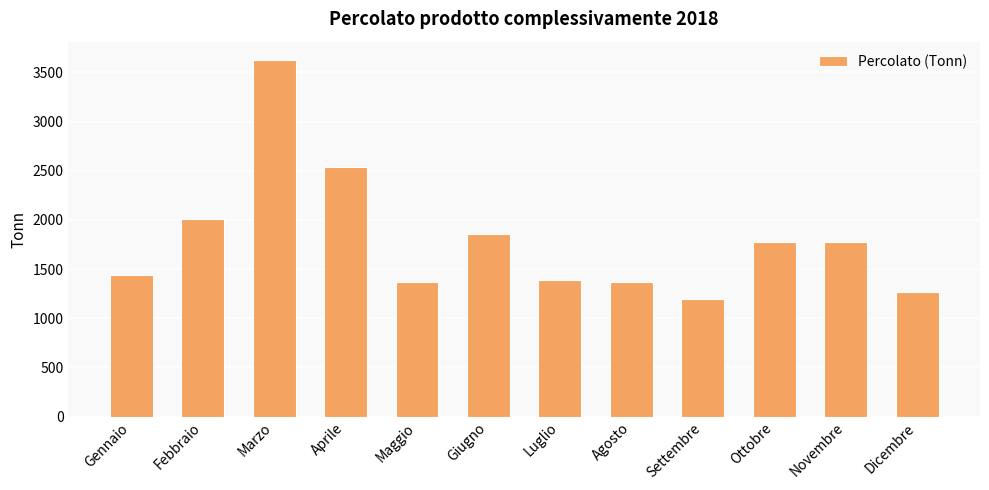

What is the maximum value shown in the chart?

3631.5